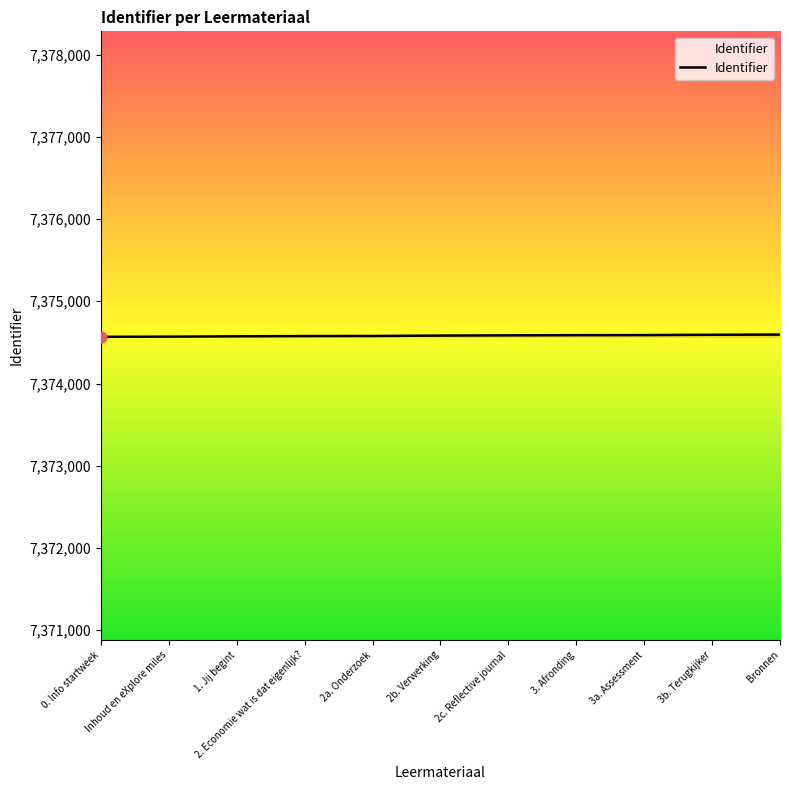

What is the ratio of the value at 0. Info startweek to the value at 2c. Reflective journal?

1.0